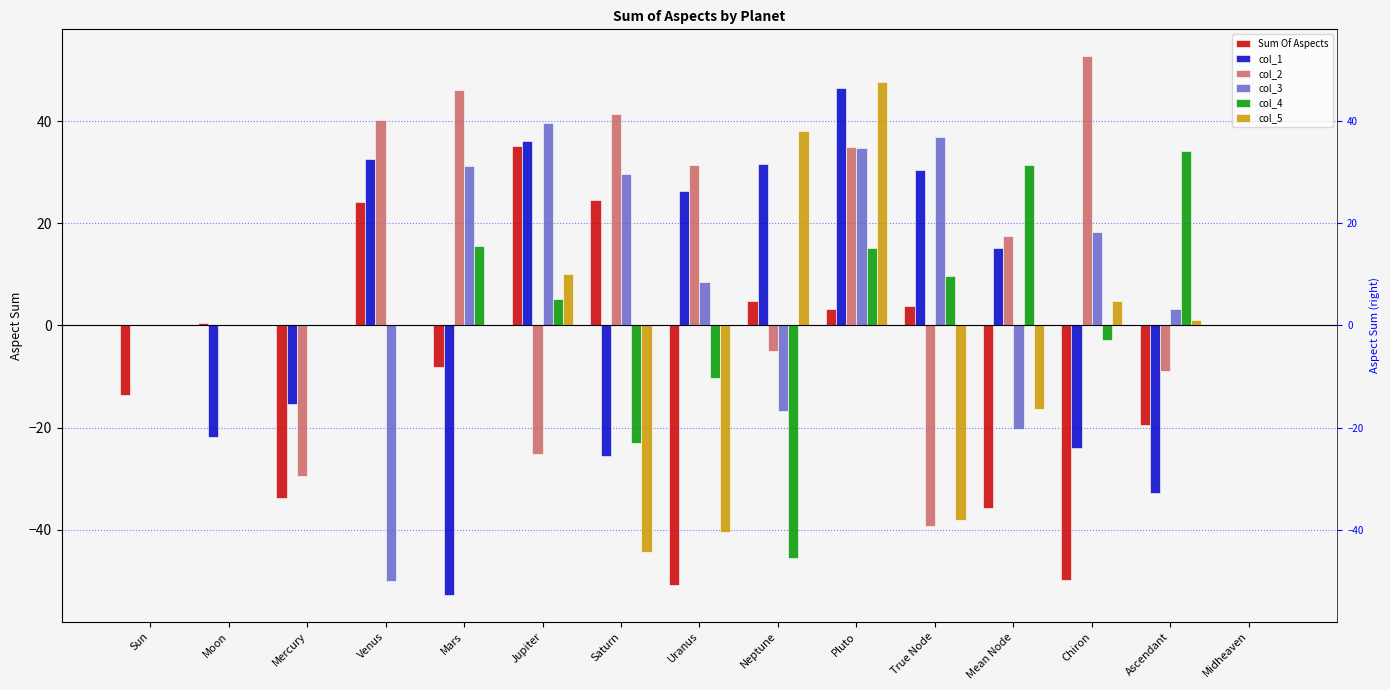

What is the difference between the maximum and minimum values in the col_1 series?

99.3